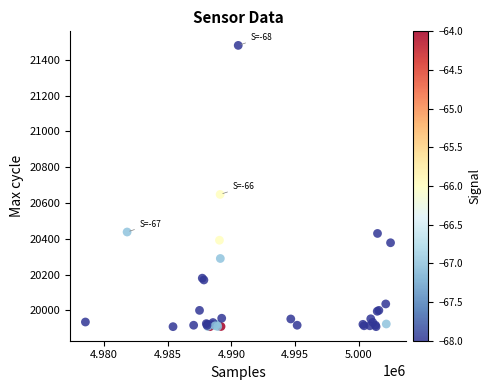

What Y value in the scatter plot is closest to 20695?

20648